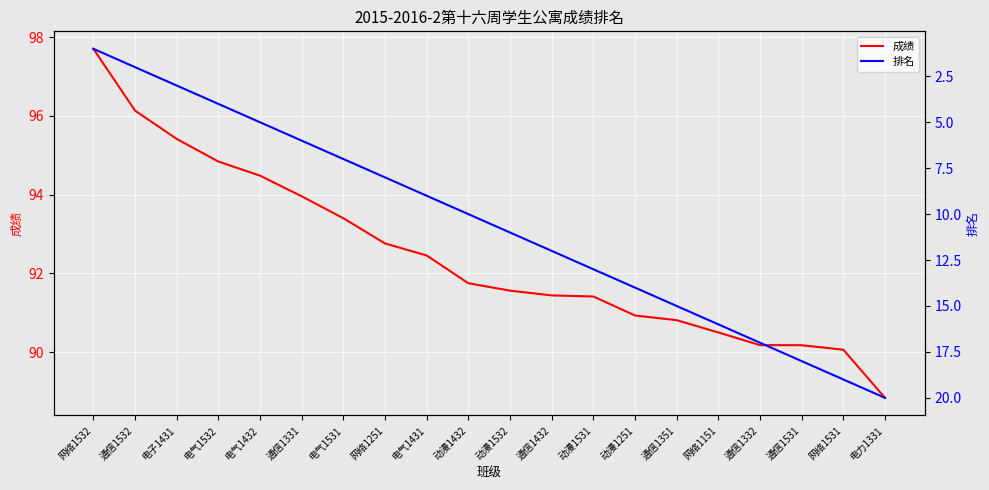

What is the sum of all 排名 values?

210.0